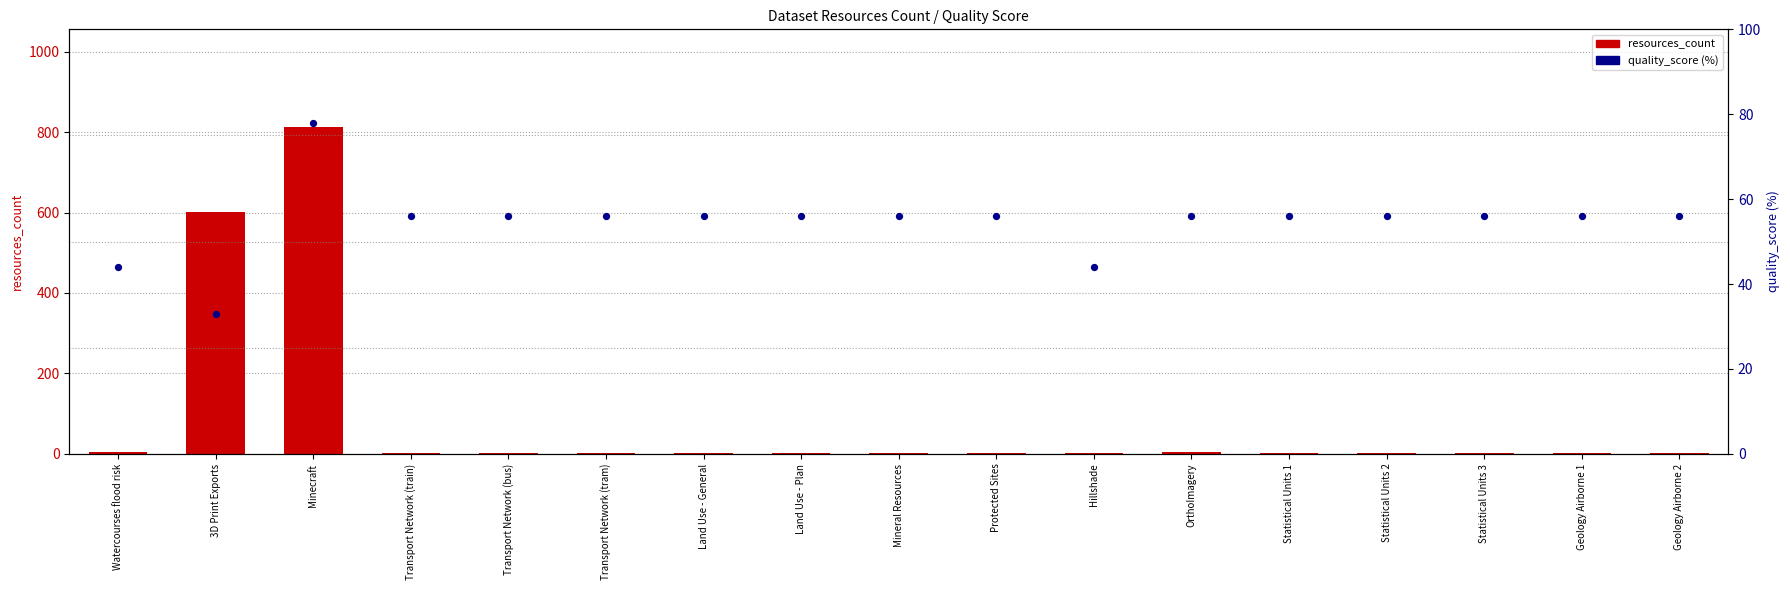

Which series reaches the maximum Y coordinate?

resources_count